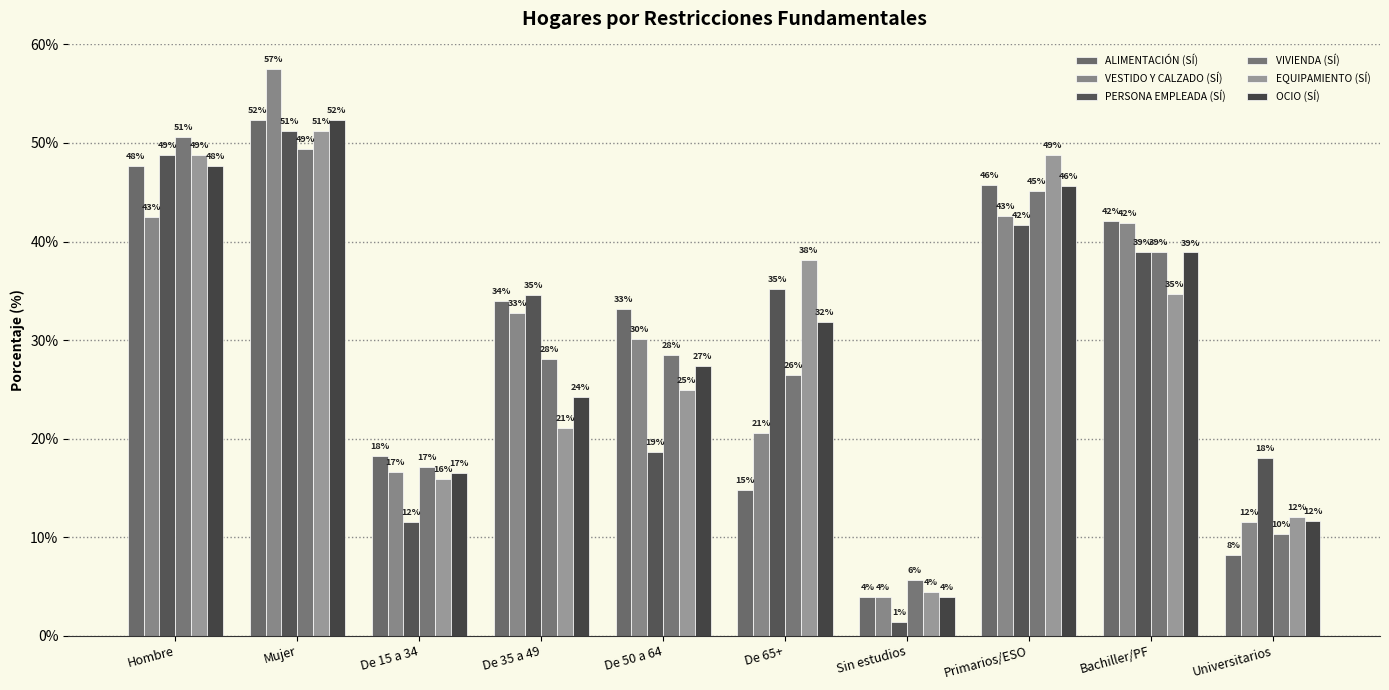

What is the label of the 4th bar from the right?

Sin estudios